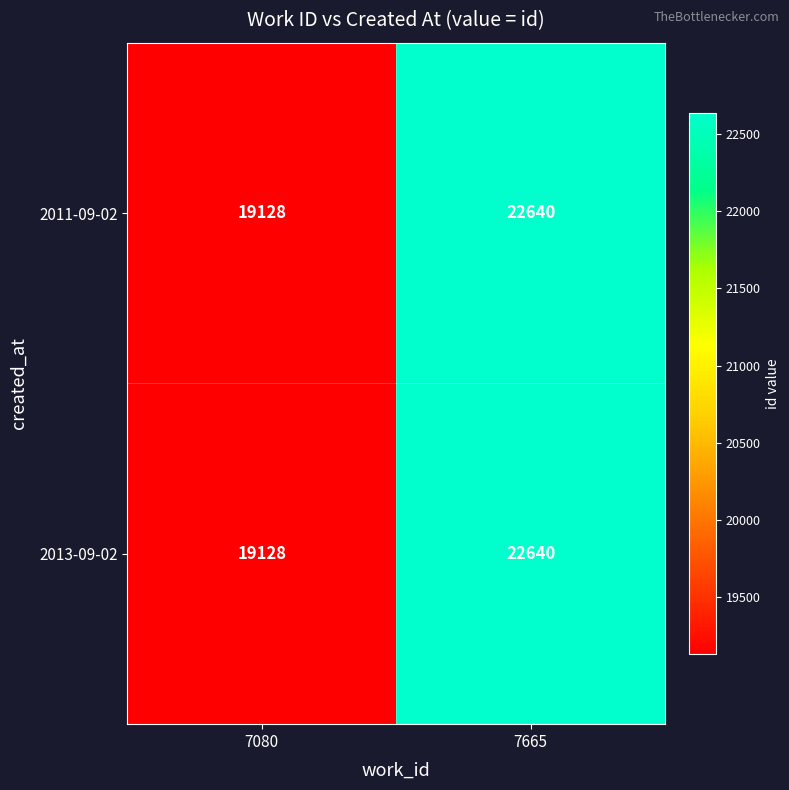

Which label corresponds to the largest value in the chart?

7665